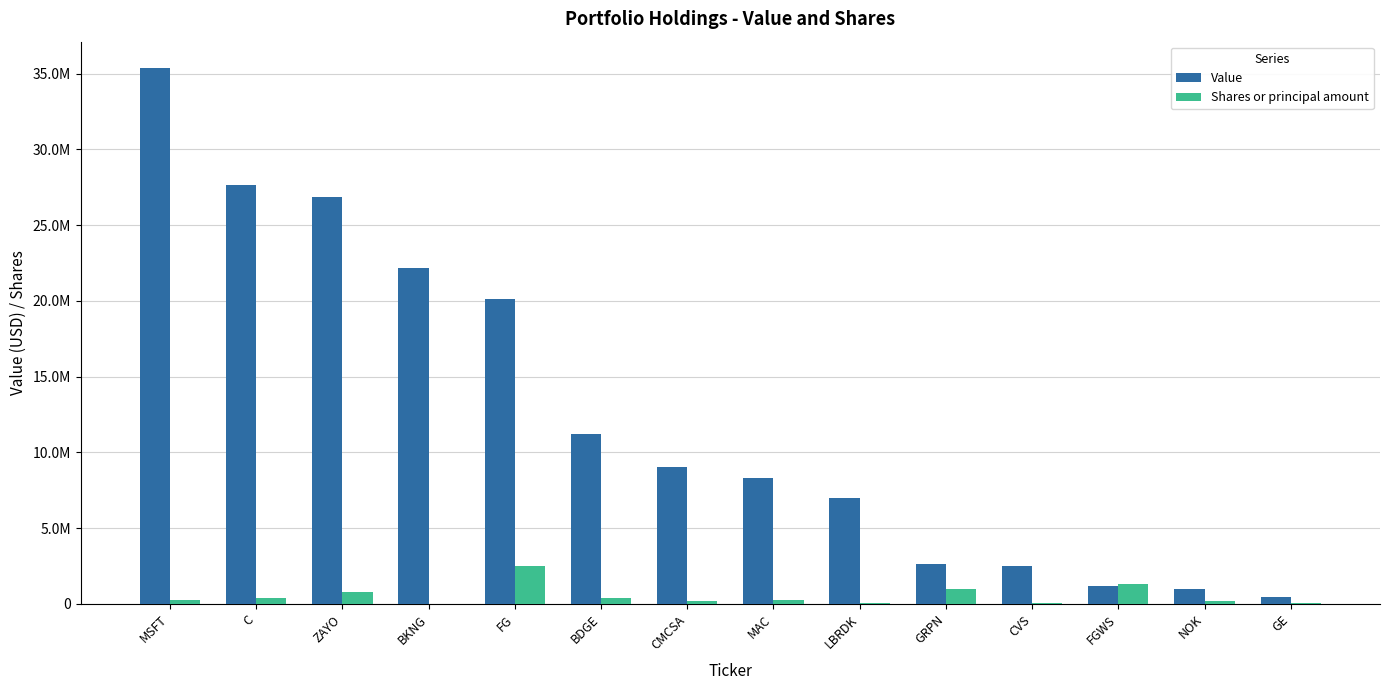

Reading left to right, list all the values displayed in this chart.

Value: MSFT=35341000	C=27625000	ZAYO=26855000	BKNG=22177000	FG=20130000	BDGE=11197000	CMCSA=9016000	MAC=8309000	LBRDK=7018000	GRPN=2660000	CVS=2523000	FGWS=1155000	NOK=1012000	GE=447000
Shares or principal amount: MSFT=254200	C=399900	ZAYO=792185	BKNG=11300	FG=2522561	BDGE=378805	CMCSA=200000	MAC=263042	LBRDK=67048	GRPN=1000000	CVS=40000	FGWS=1283816	NOK=200000	GE=50000